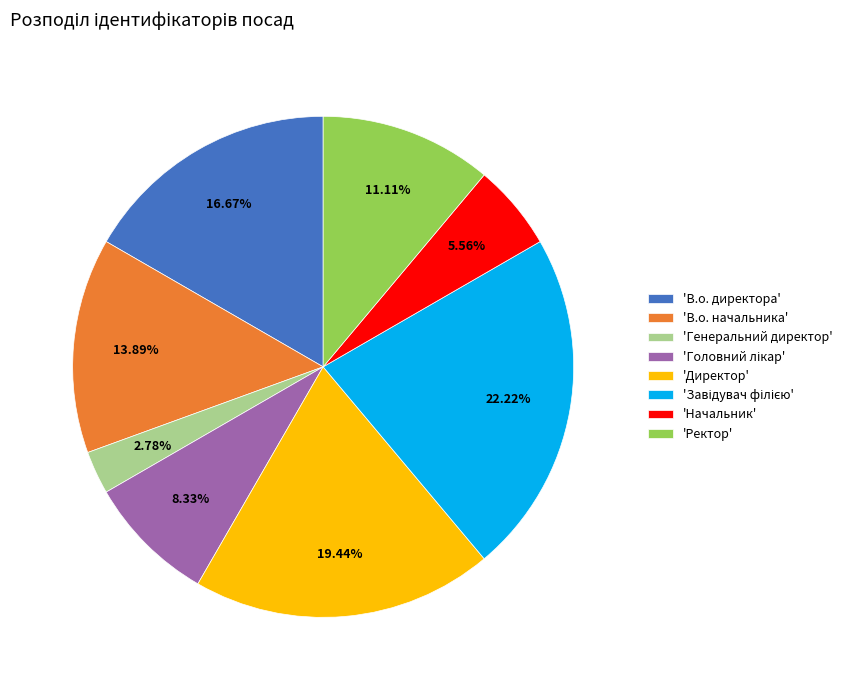

Which has a higher value, 'В.о. начальника' or 'Директор'?

'Директор'